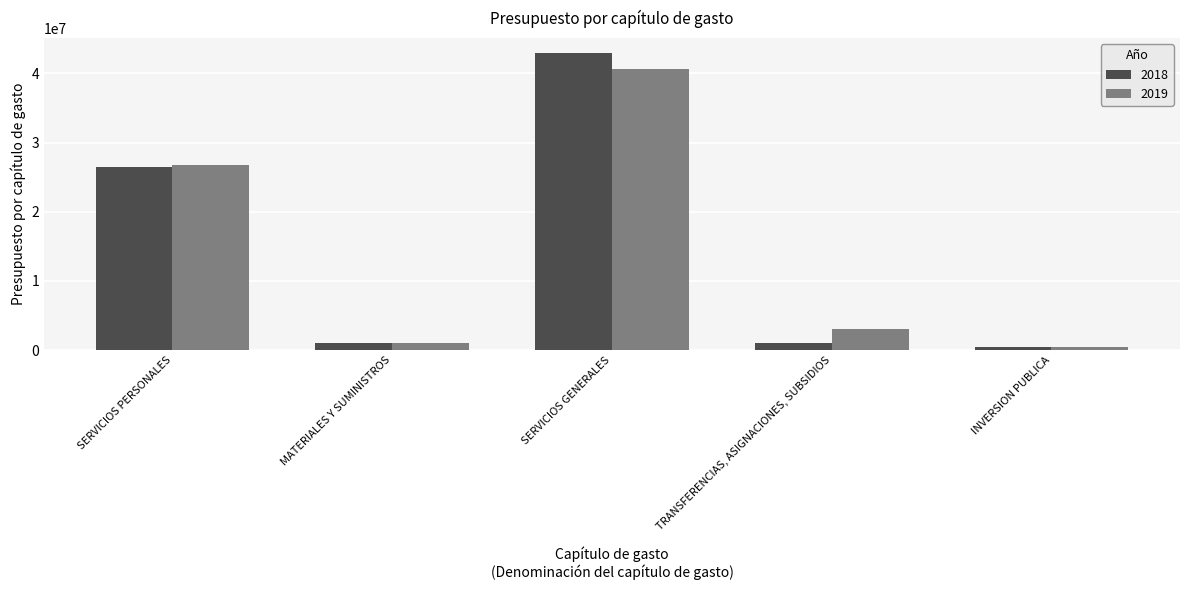

List the labels in order of 2018 value, smallest first.

INVERSION PUBLICA, TRANSFERENCIAS, ASIGNACIONES, SUBSIDIOS, MATERIALES Y SUMINISTROS, SERVICIOS PERSONALES, SERVICIOS GENERALES